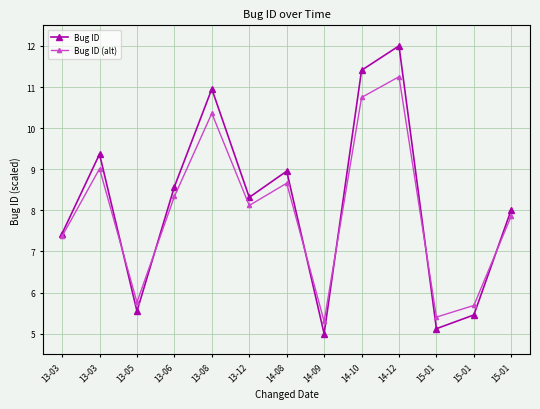

How many distinct data groups are displayed?

2